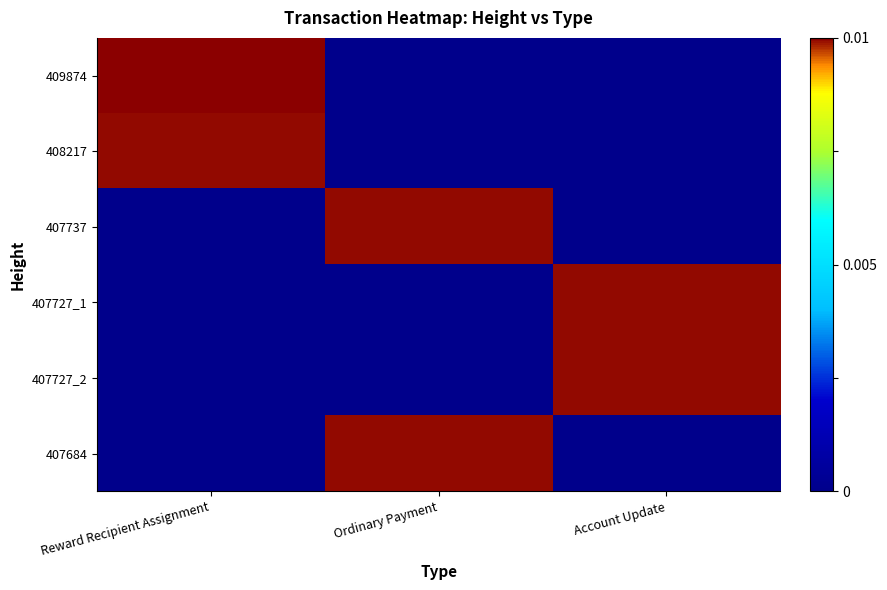

Which label corresponds to the largest value in the chart?

Reward Recipient Assignment